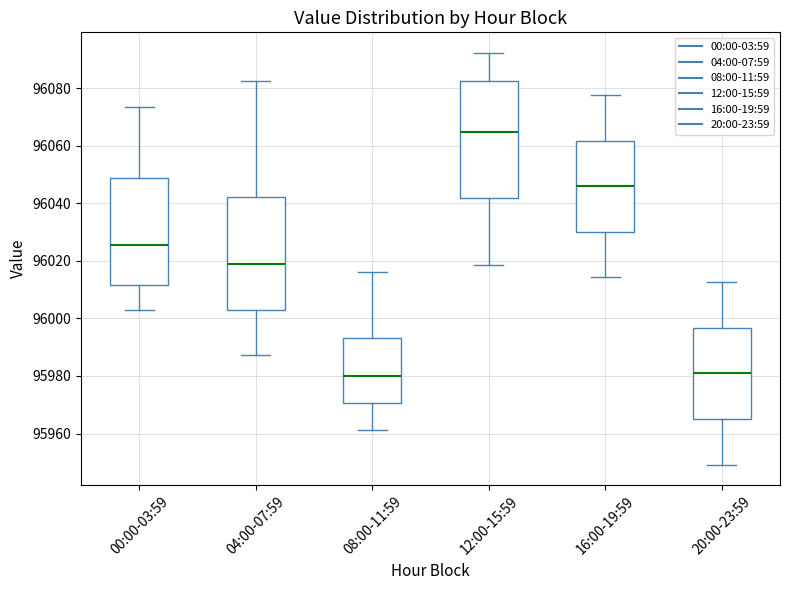

Reading left to right, read every box against the y-axis: the position of its median line, the range the box covers, and the ends of its whiskers. The values are not printed on the chart, so give them approximately, as read against the axis.

00:00-03:59: median 96026, box 96012 to 96048, whiskers 96002 to 96074
04:00-07:59: median 96018, box 96004 to 96042, whiskers 95988 to 96082
08:00-11:59: median 95980, box 95970 to 95994, whiskers 95962 to 96016
12:00-15:59: median 96064, box 96042 to 96082, whiskers 96018 to 96092
16:00-19:59: median 96046, box 96030 to 96062, whiskers 96014 to 96078
20:00-23:59: median 95980, box 95966 to 95996, whiskers 95950 to 96012